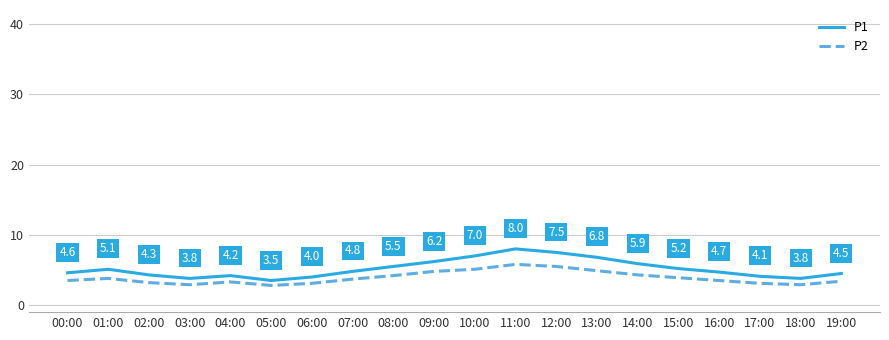

How many interior local peaks does the P2 series have?

3